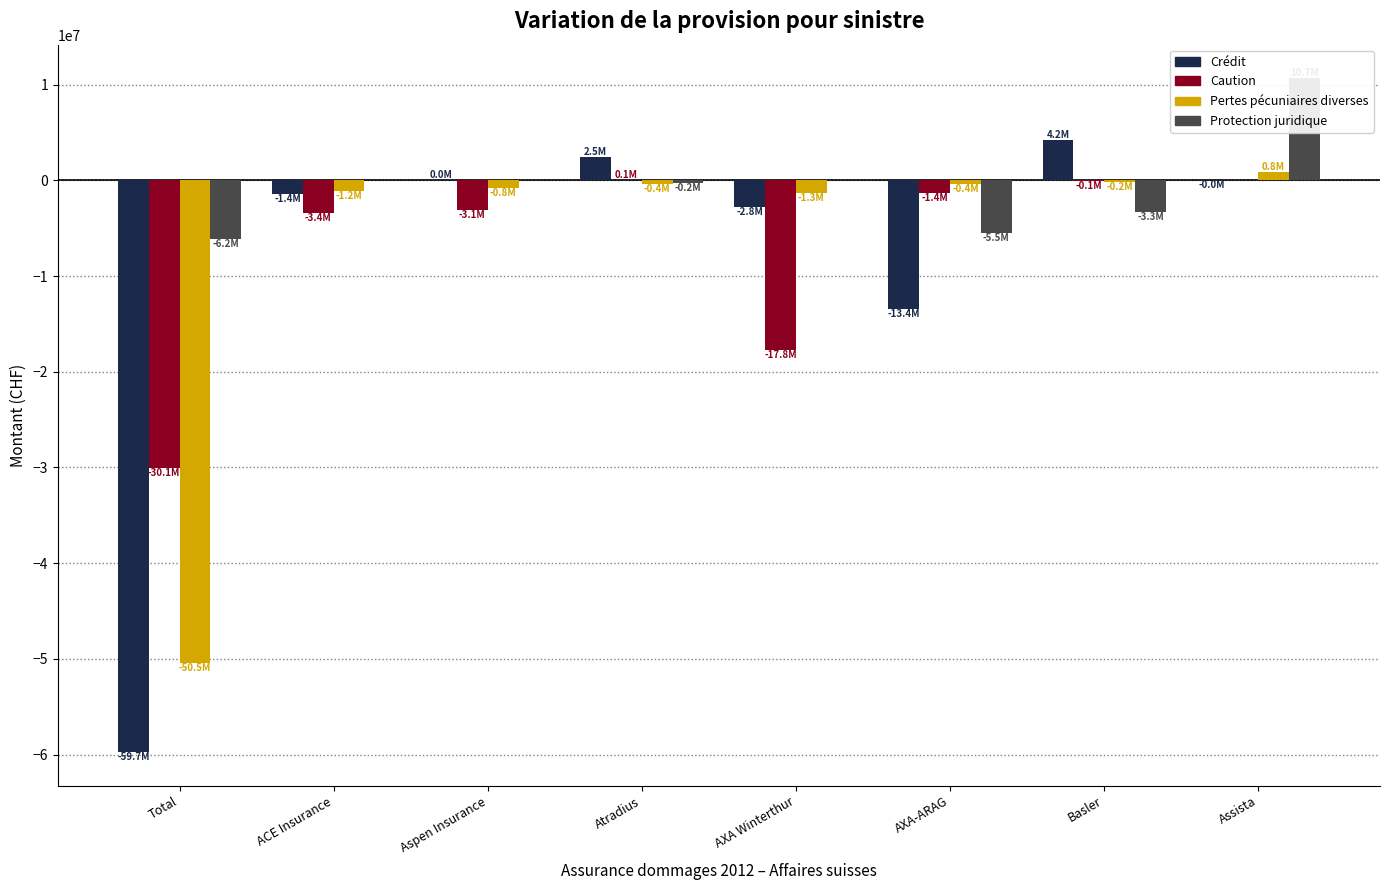

What is the label of the 4th bar from the right?

AXA Winterthur